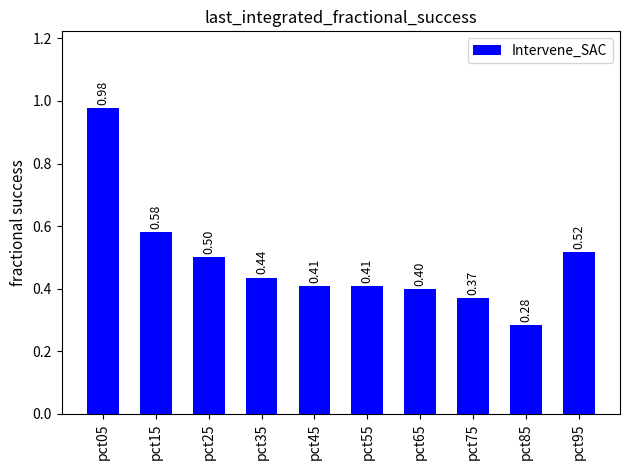

Between pct85 and pct35, which is larger?

pct35